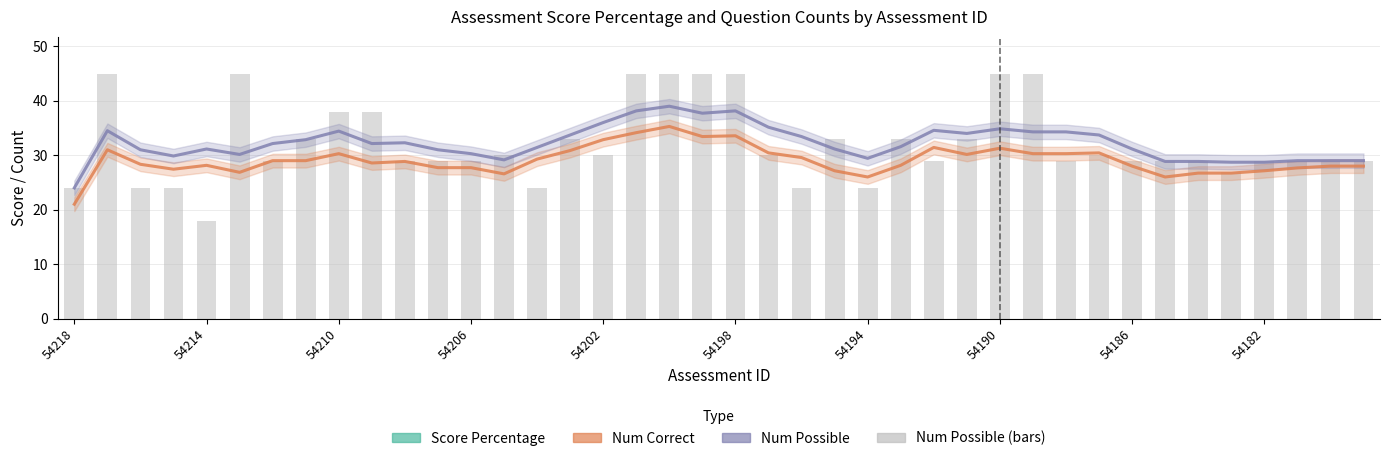

True or false: Num Possible has a value of 25.8 at 18.

False